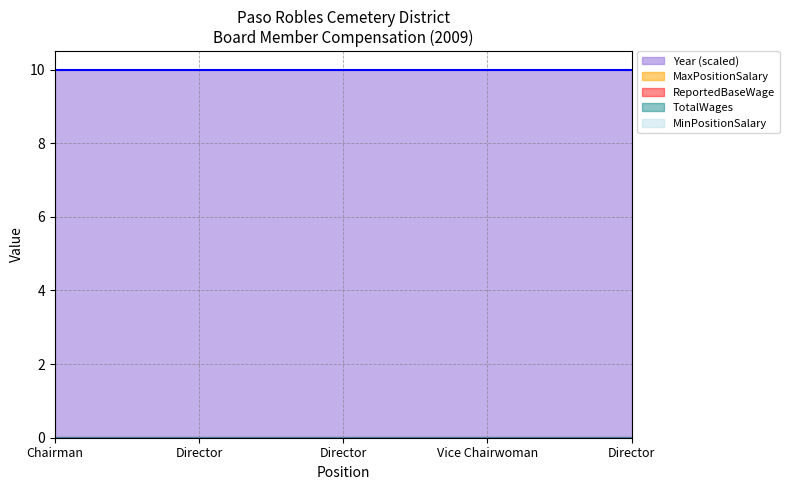

At which category is the sum across all series the highest?

Chairman